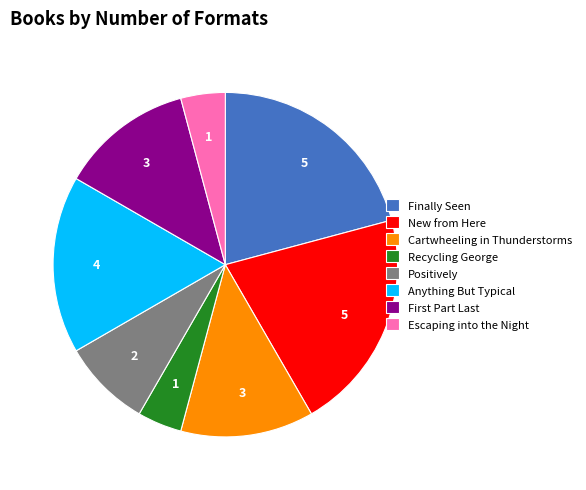

Combined, do New from Here and Anything But Typical account for over 50%?

No